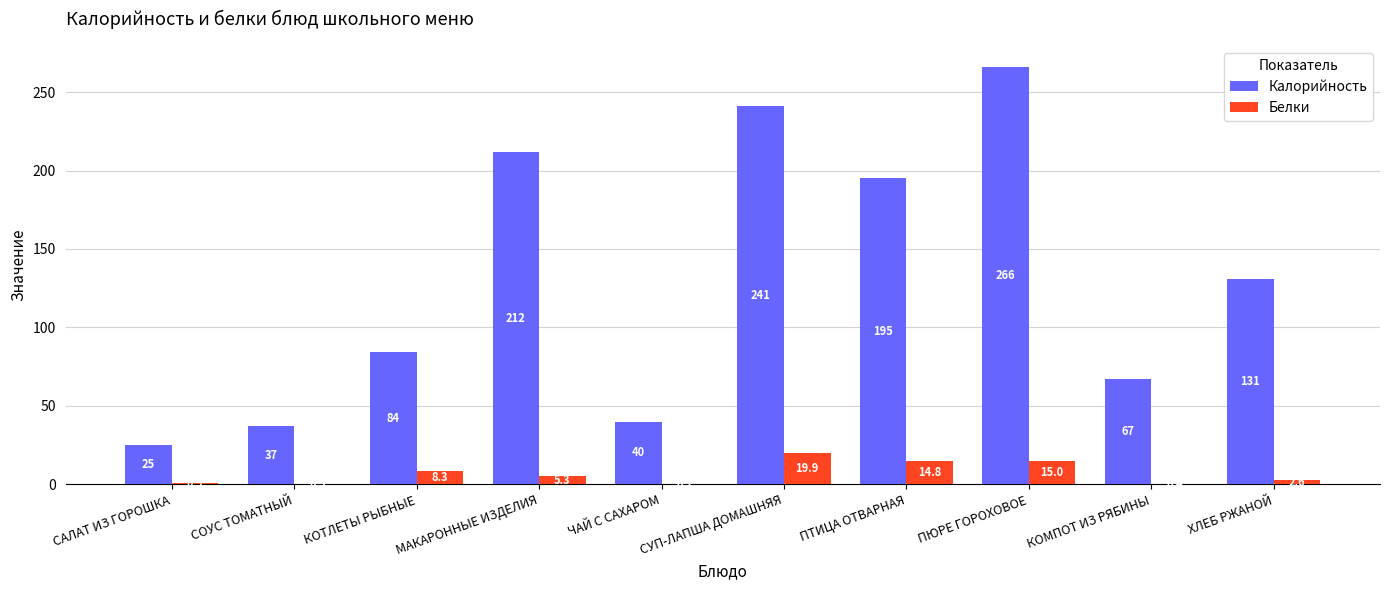

At which label is Белки closest to 10?

КОТЛЕТЫ РЫБНЫЕ